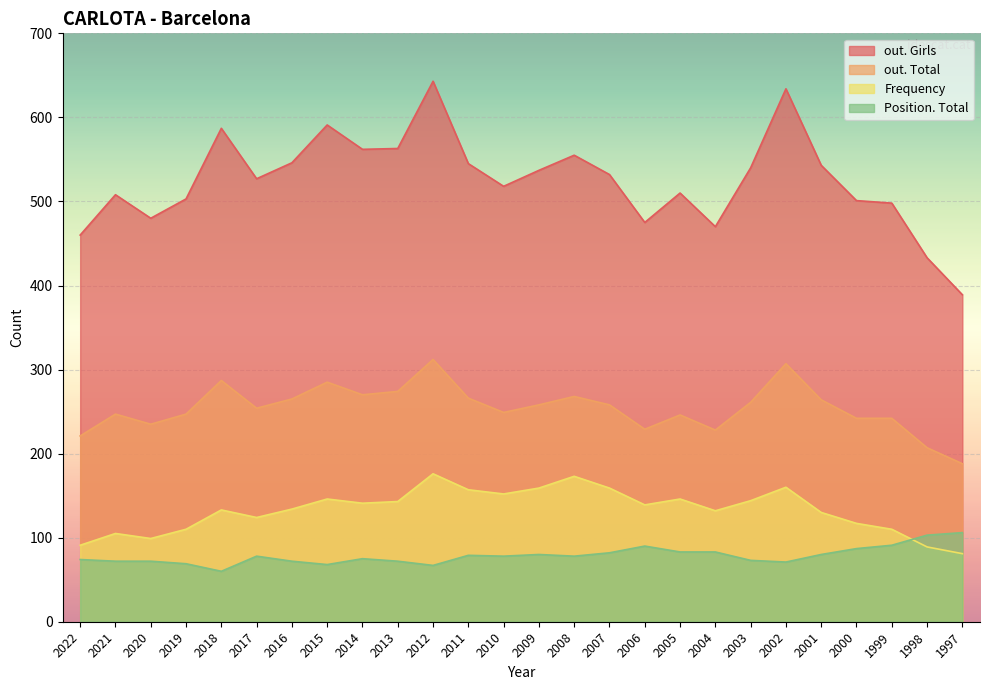

Which series has the widest spread of values?

out. Girls